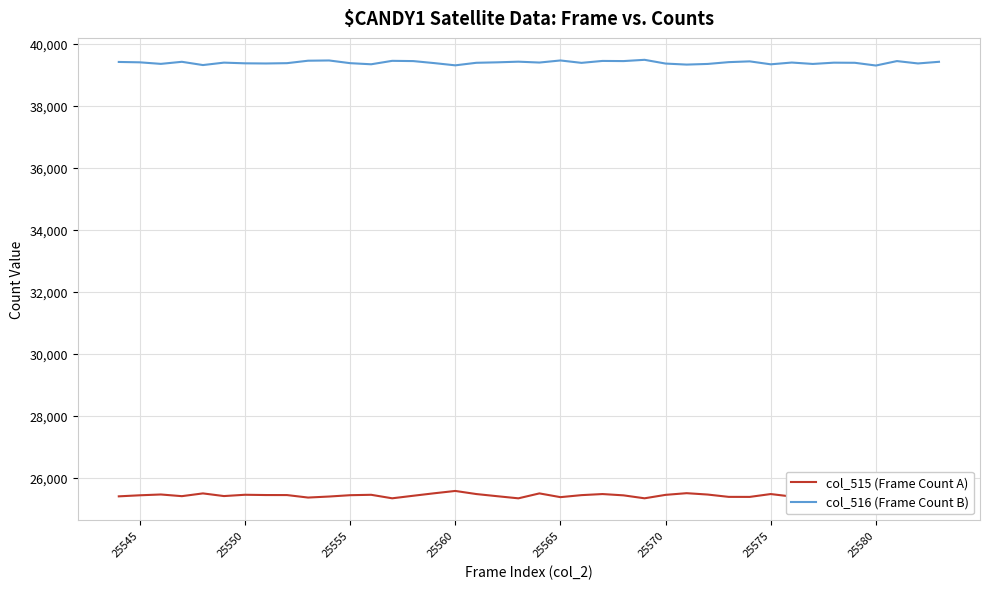

How many lines are shown in the chart?

2